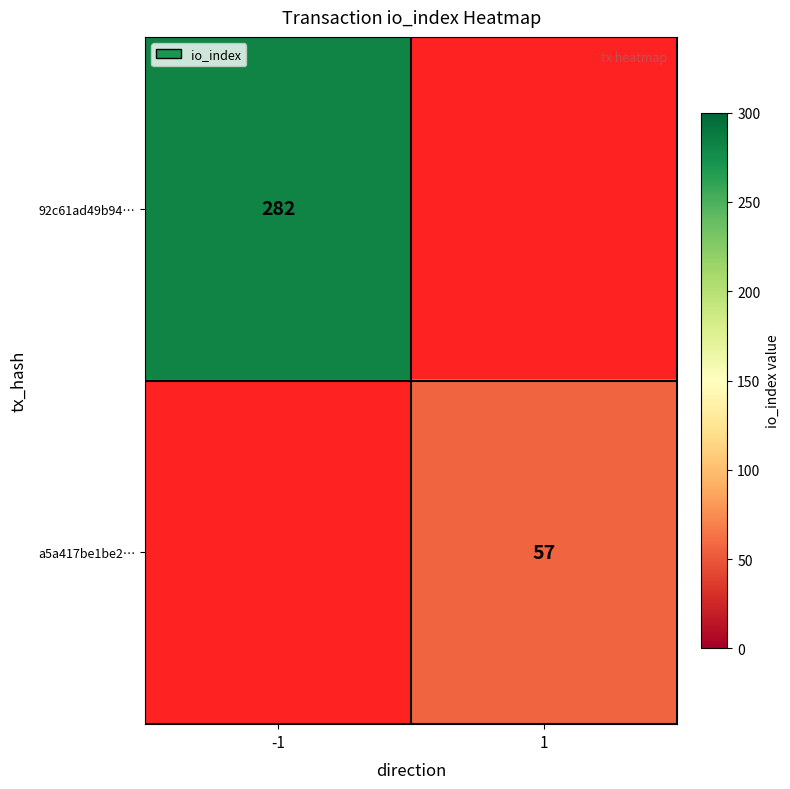

Is it true that a5a417be1be2… equals 57 at 1?

True